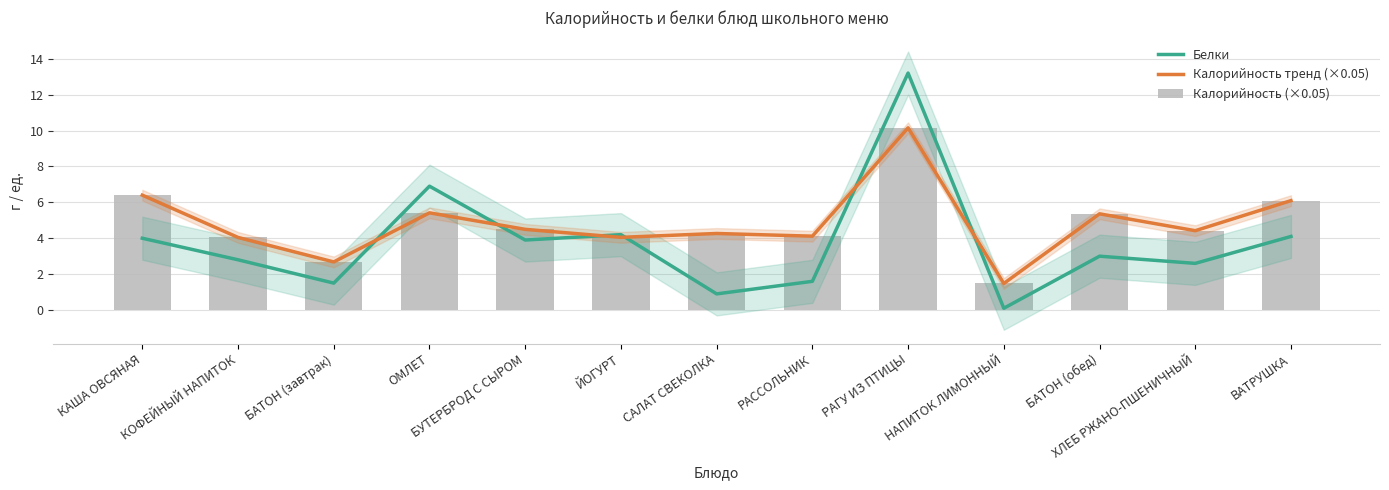

Between ОМЛЕТ and БАТОН (завтрак), which is larger?

ОМЛЕТ